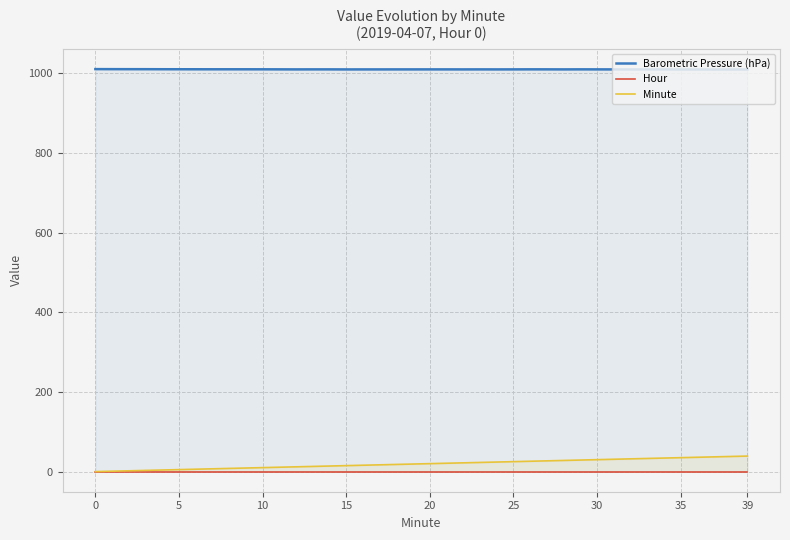

Is the value of Minute at 20 greater than the value of Hour at 30?

Yes